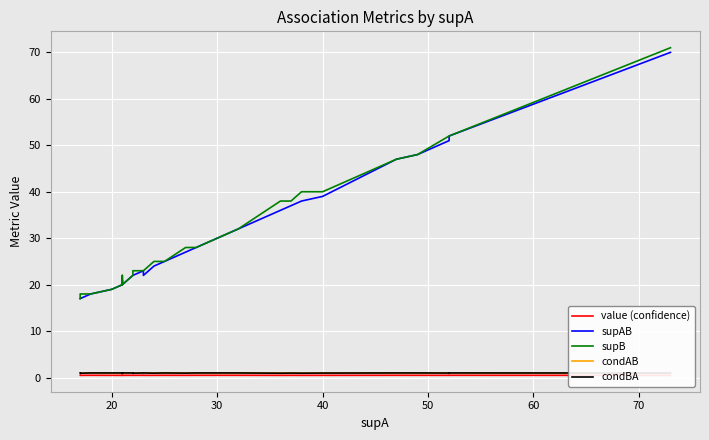

At how many categories does at least one series exceed 10?

40